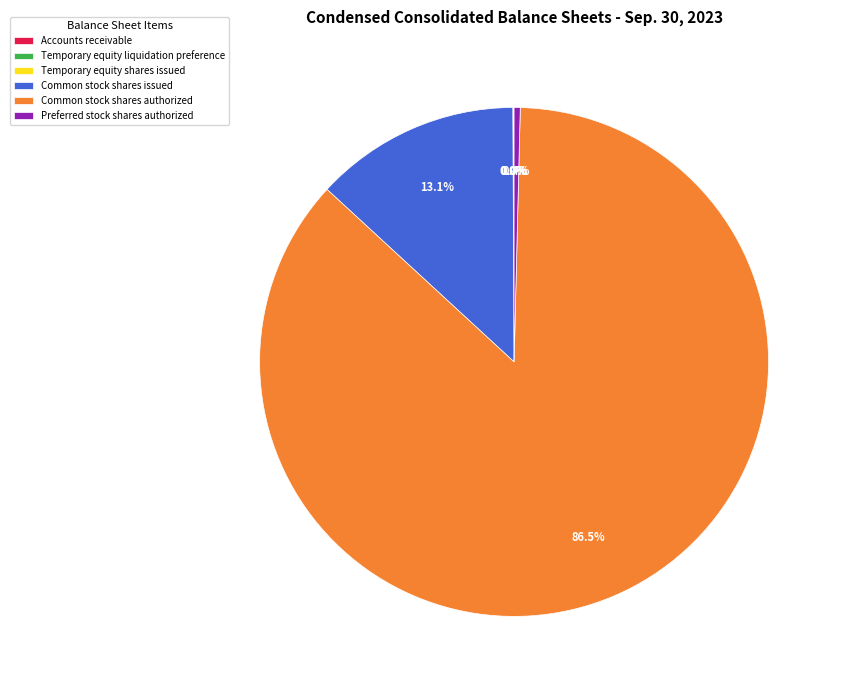

Combined, do Preferred stock shares authorized and Common stock shares authorized account for over 50%?

Yes